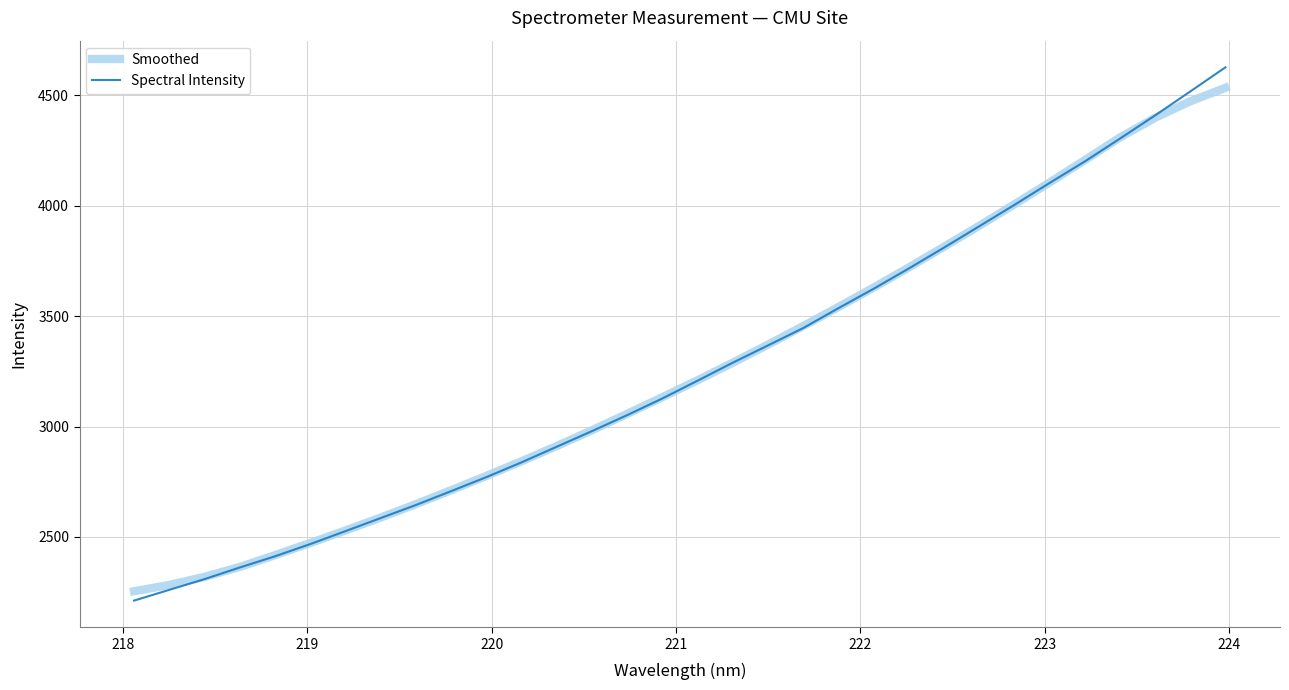

What is the smallest value displayed?

2212.0